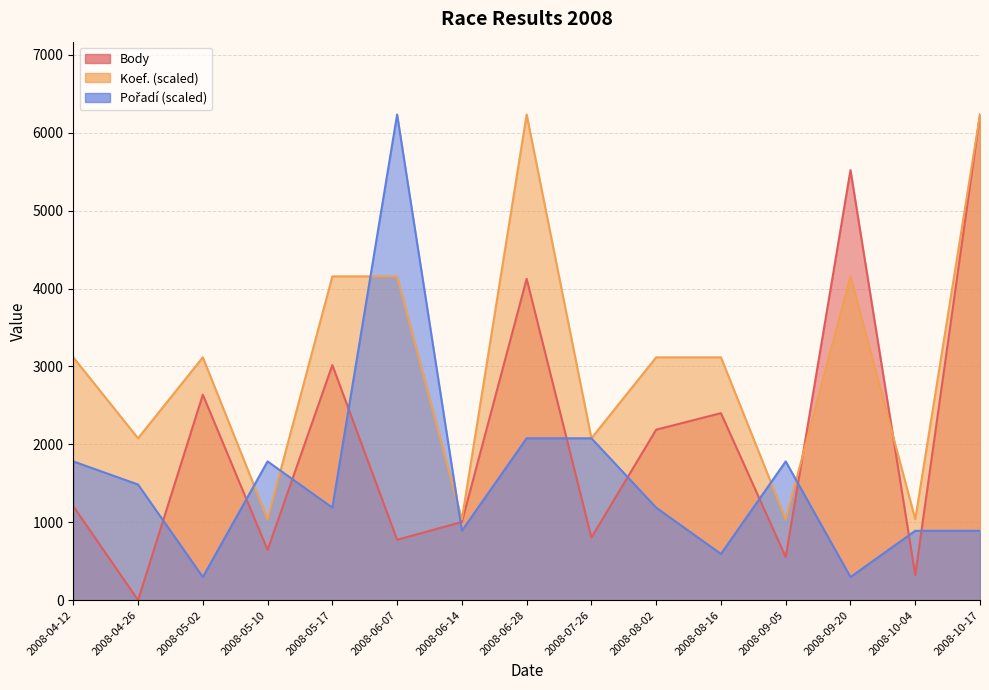

At 2008-06-28, list the series in order from smallest to largest.

Pořadí, Body, Koef.